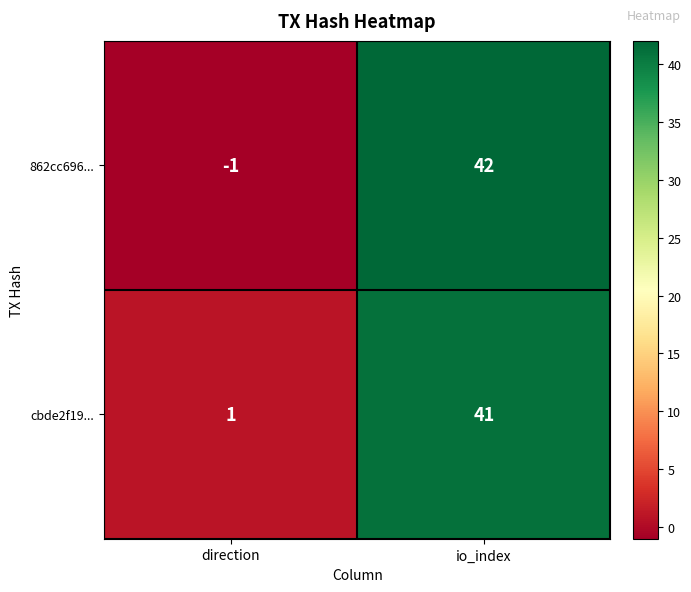

What is the minimum value shown in the chart?

-1